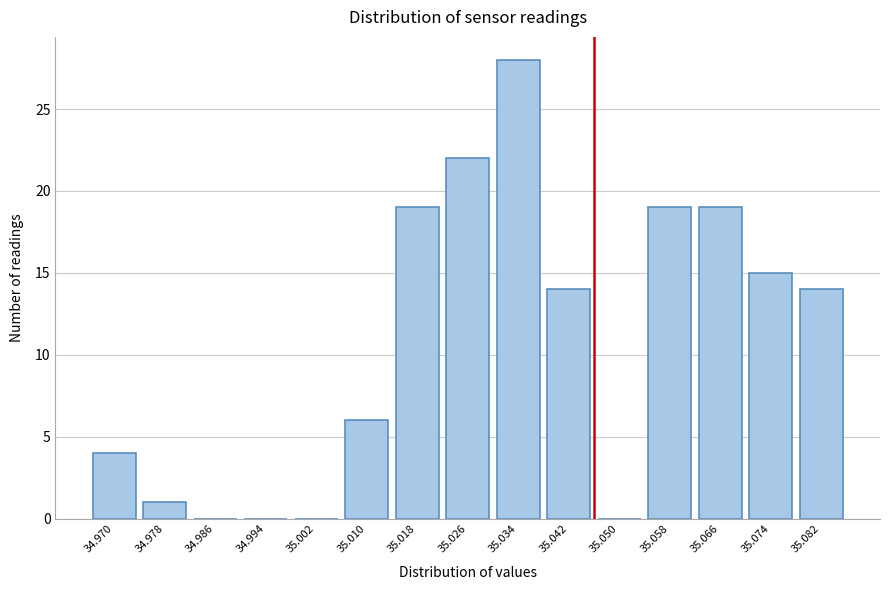

Reading right to left, extract all data points from this chart.

35.082=14	35.074=15	35.066=19	35.058=19	35.050=0	35.042=14	35.034=28	35.026=22	35.018=19	35.010=6	35.002=0	34.994=0	34.986=0	34.978=1	34.970=4